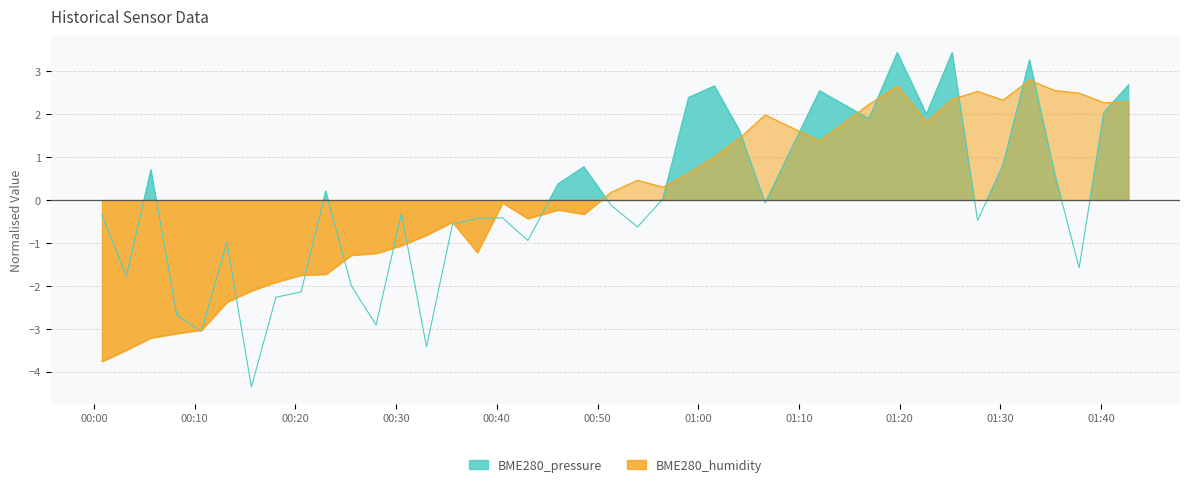

What position from the left is 2022/06/17 00:13:12?

6